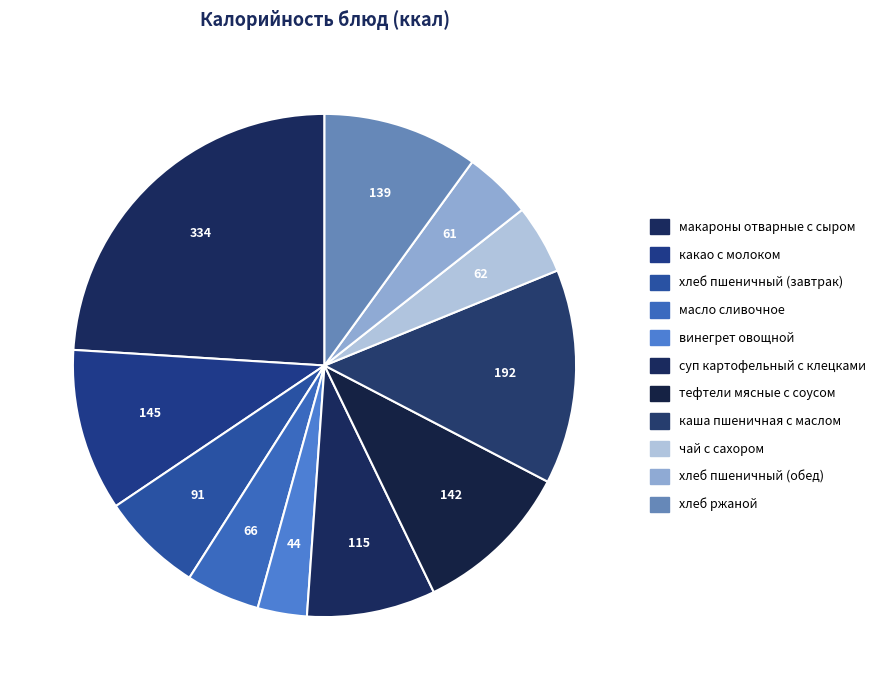

Does any single category account for the majority?

No